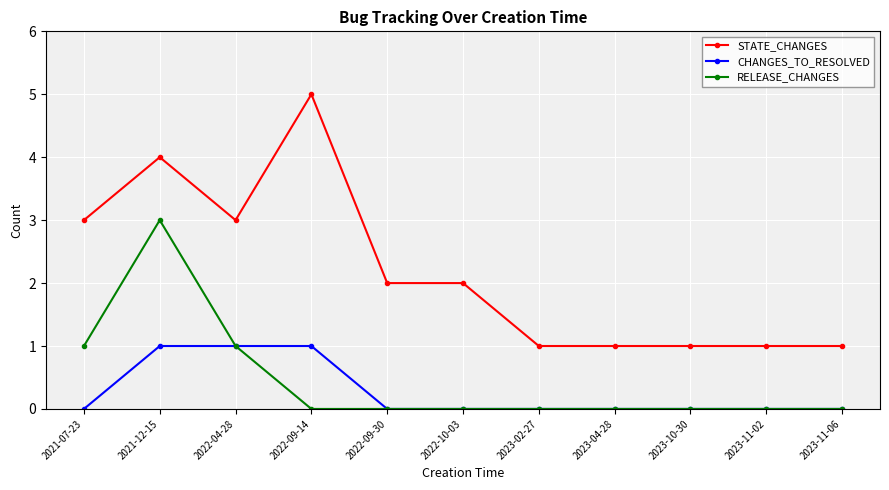

Reading right to left, what are all the values shown in this chart?

STATE_CHANGES: 1	1	1	1	1	2	2	5	3	4	3
CHANGES_TO_RESOLVED: 0	0	0	0	0	0	0	1	1	1	0
RELEASE_CHANGES: 0	0	0	0	0	0	0	0	1	3	1